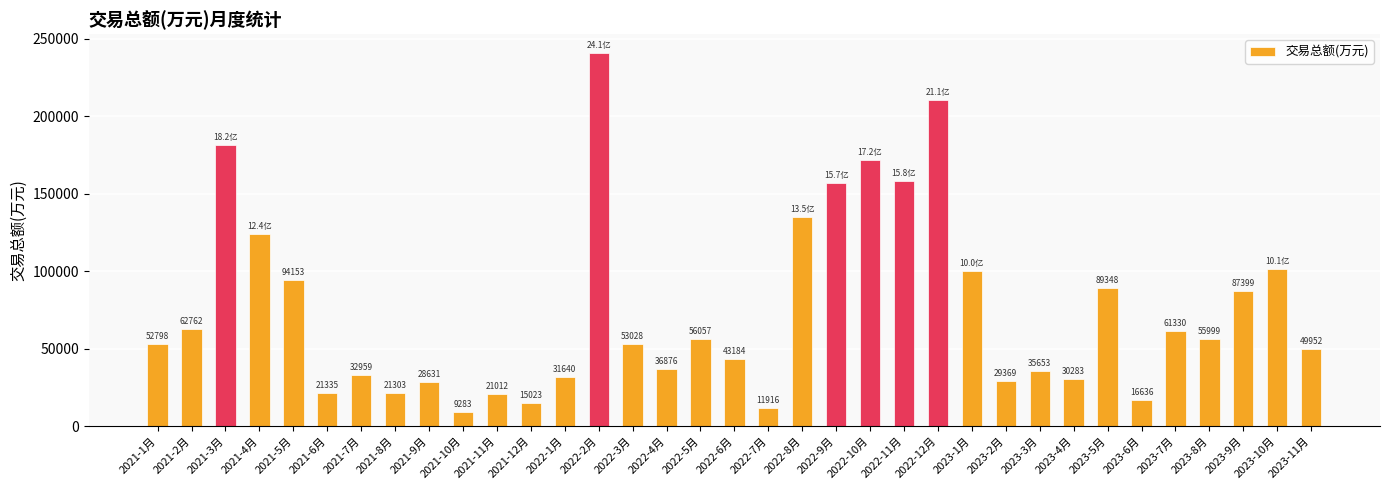

Count the number of data series in this chart.

1